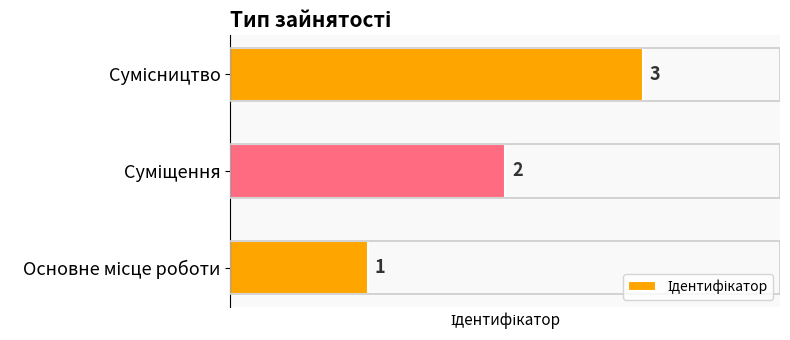

What is the greatest value displayed?

3